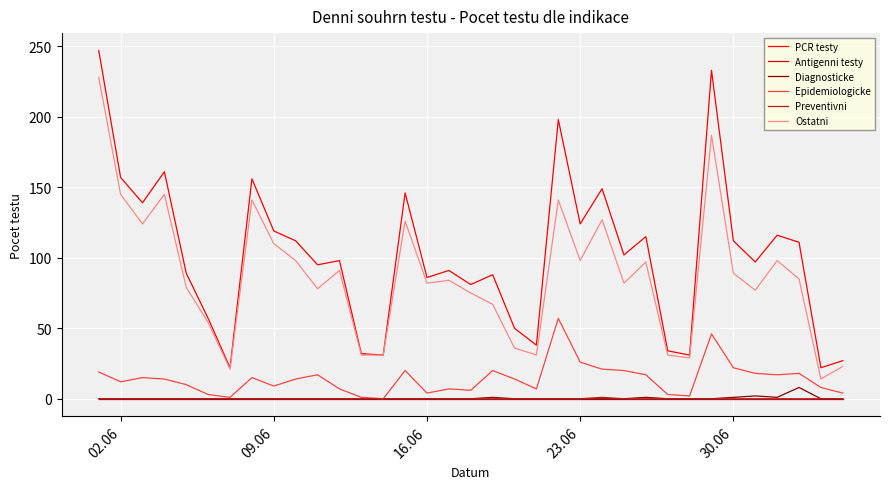

Which series has the largest range (max minus min)?

PCR testy